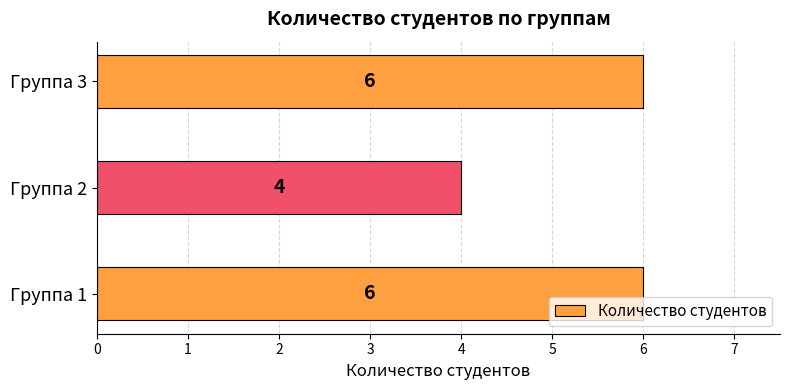

Between Группа 2 and Группа 1, which is larger?

Группа 1